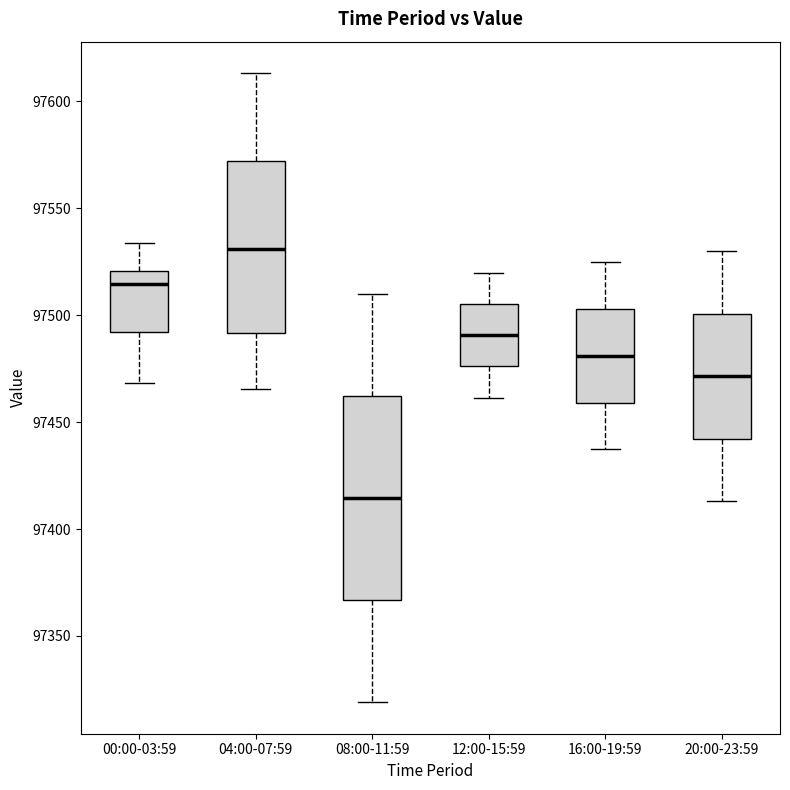

Where is the lower edge of the box for 12:00-15:59 on the y-axis? The values are not printed on the chart, so give them approximately, as read against the axis.

97475